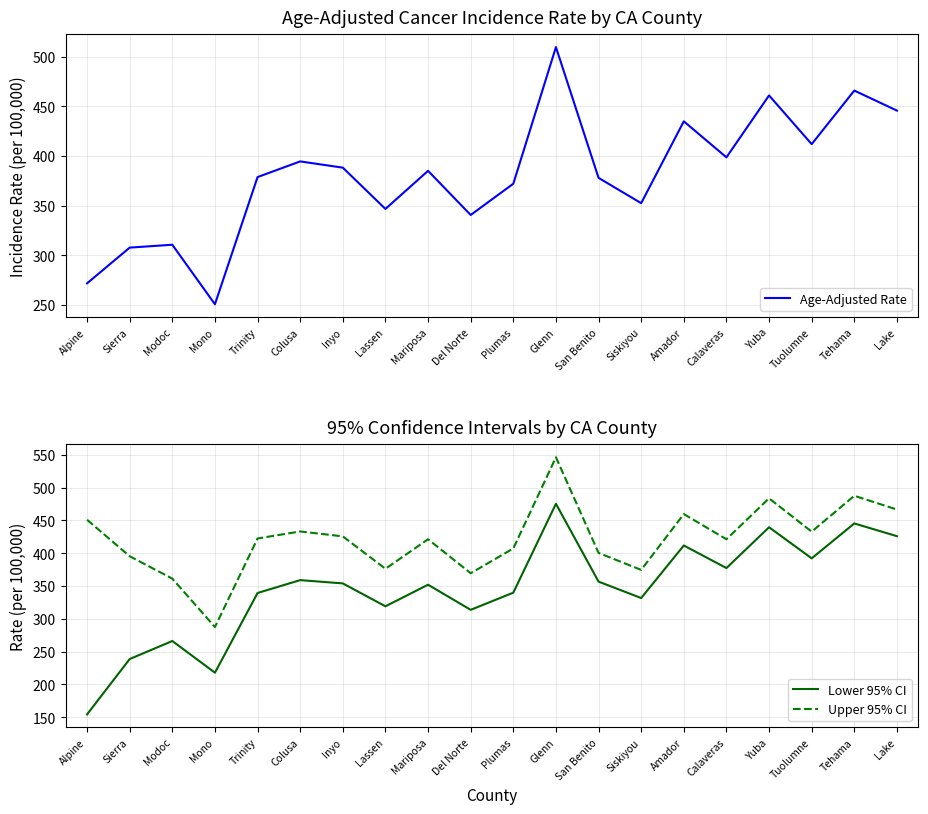

Which series has the largest total across all categories?

Upper 95% CI